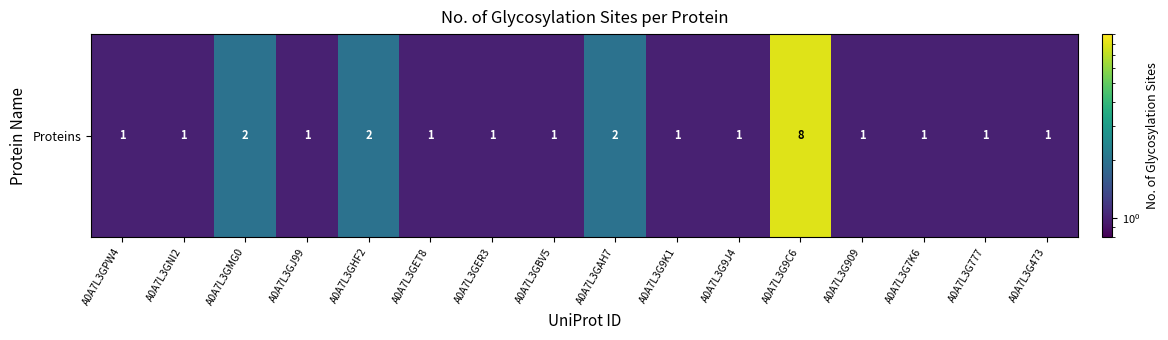

Approximately how many times larger is the value at A0A7L3G9J4 compared to A0A7L3GJ99?

1.0